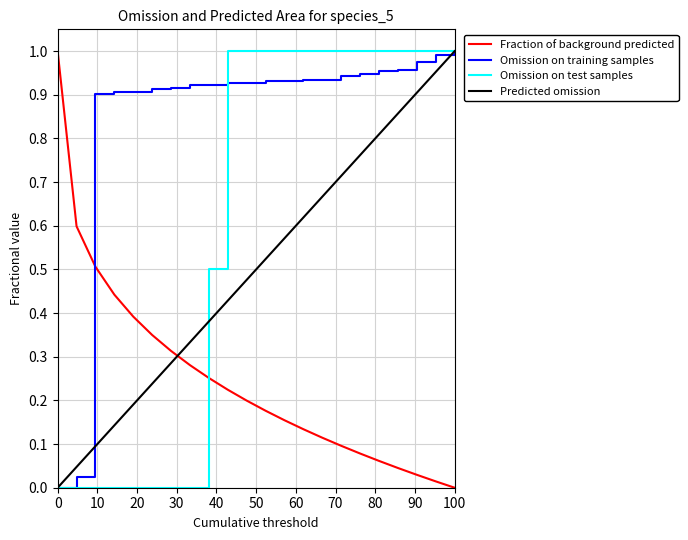

After their last crossing, which series has the higher values: Fraction of background predicted or Omission on test samples?

Omission on test samples